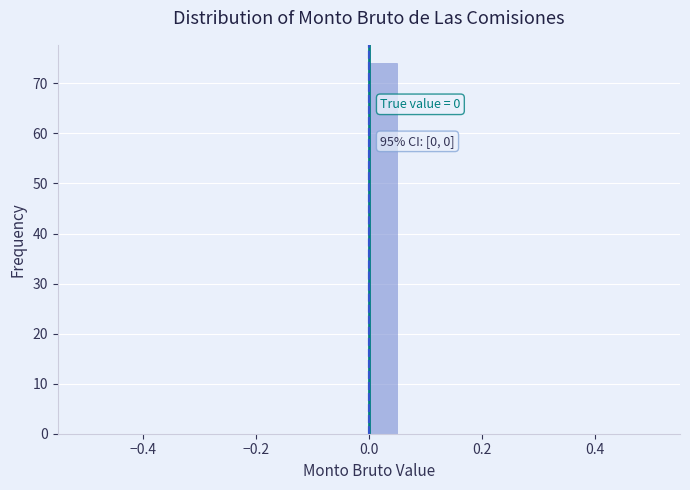

Read against the x-axis, roughly where is the centre of the tallest bar?

0.02